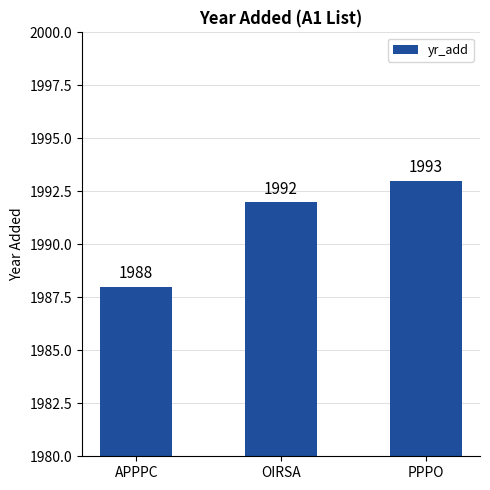

Reading left to right, list all the values displayed in this chart.

APPPC=1988	OIRSA=1992	PPPO=1993